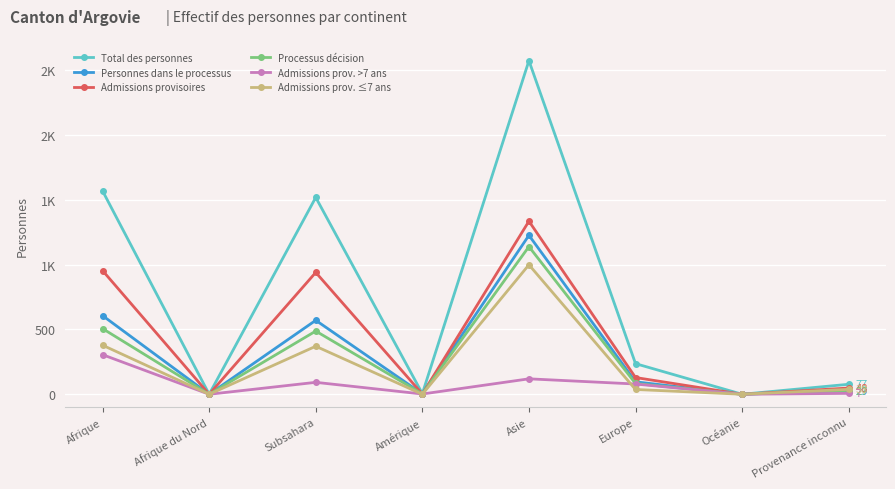

The value of Admissions prov. >7 ans at Asie is 201. True or false?

False